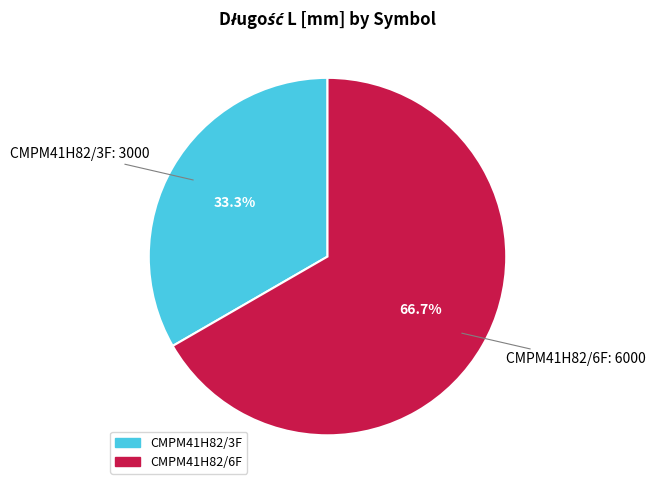

Which slice is the smallest?

CMPM41H82/3F